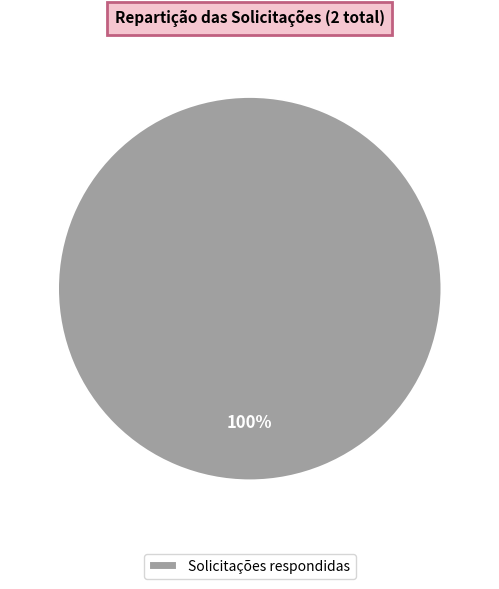

Count the number of slices in the pie.

1